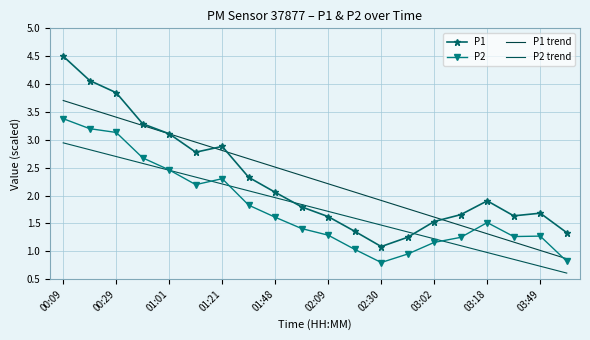

What is the value of the P2 point at the 20th from the left?

0.8